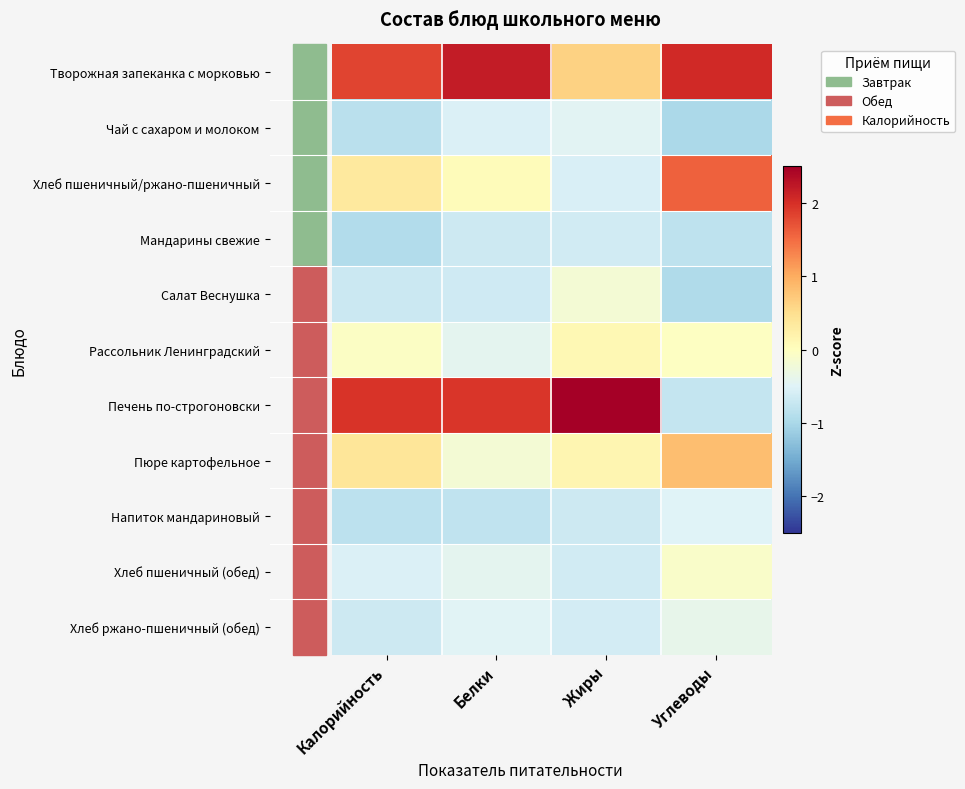

Which series has the widest spread of values?

Печень по-строгоновски